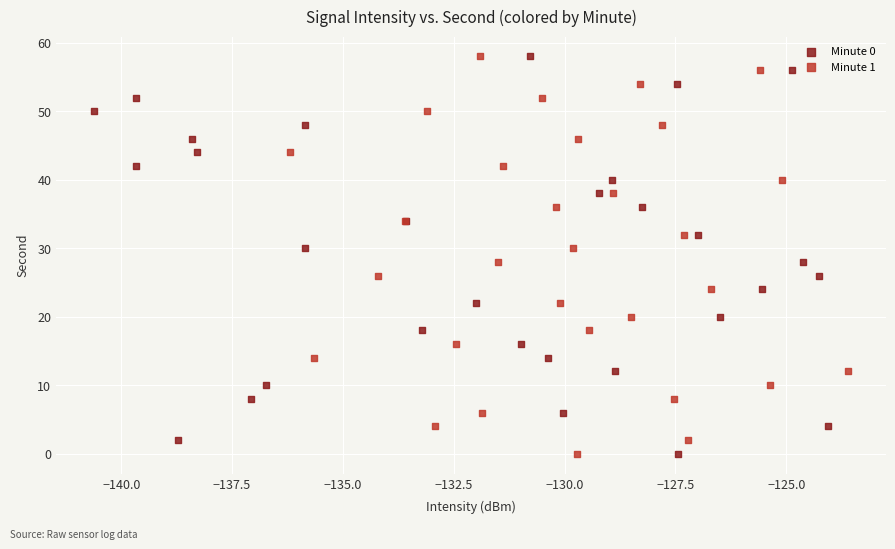

What are all the series names shown in the legend?

Minute 0, Minute 1